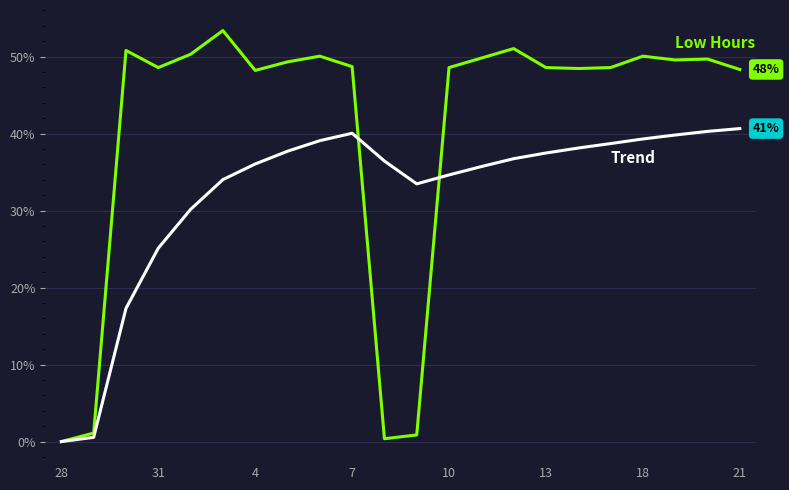

What is the maximum value shown in the chart?

53.4